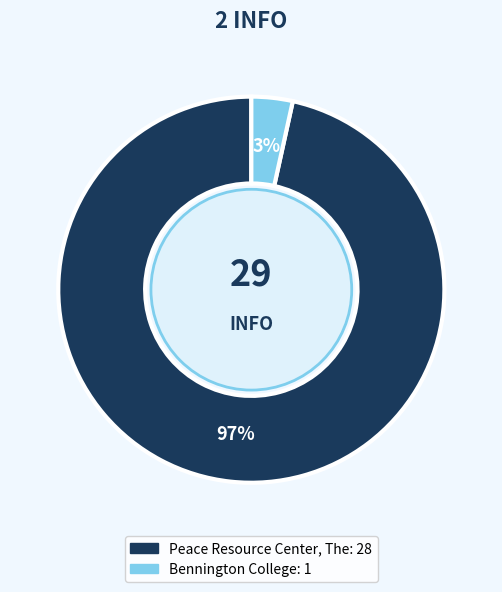

Which category has the biggest portion of the pie?

Peace Resource Center, The